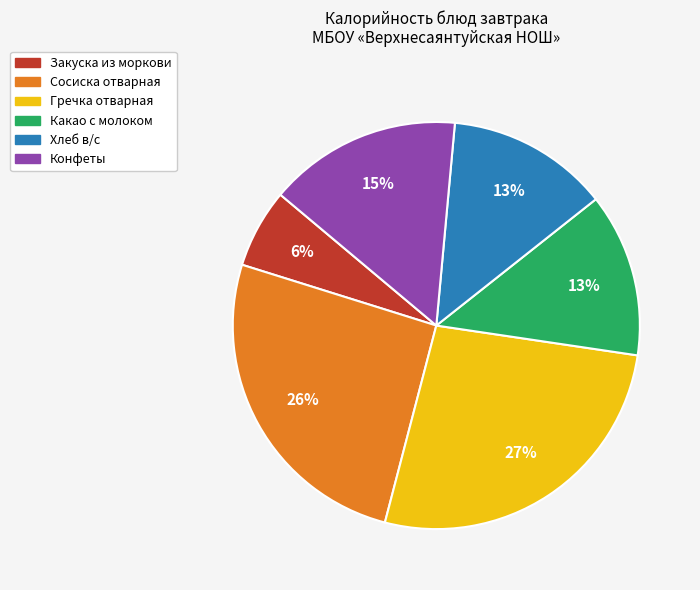

The Сосиска отварная slice represents 26% of the pie. True or false?

True